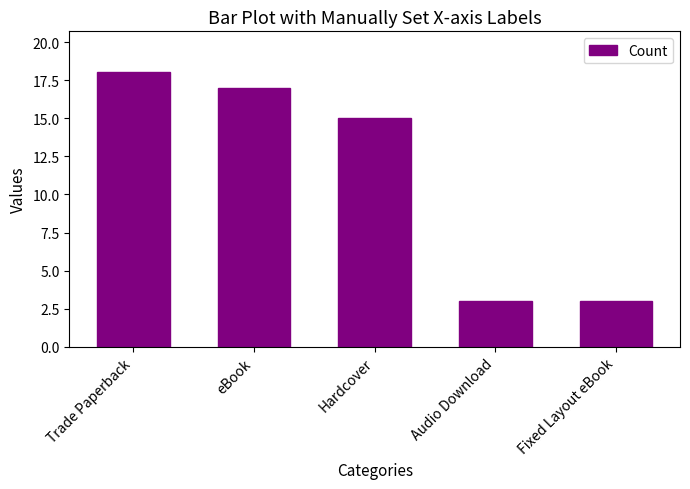

What is the difference between the values at Hardcover and eBook?

2